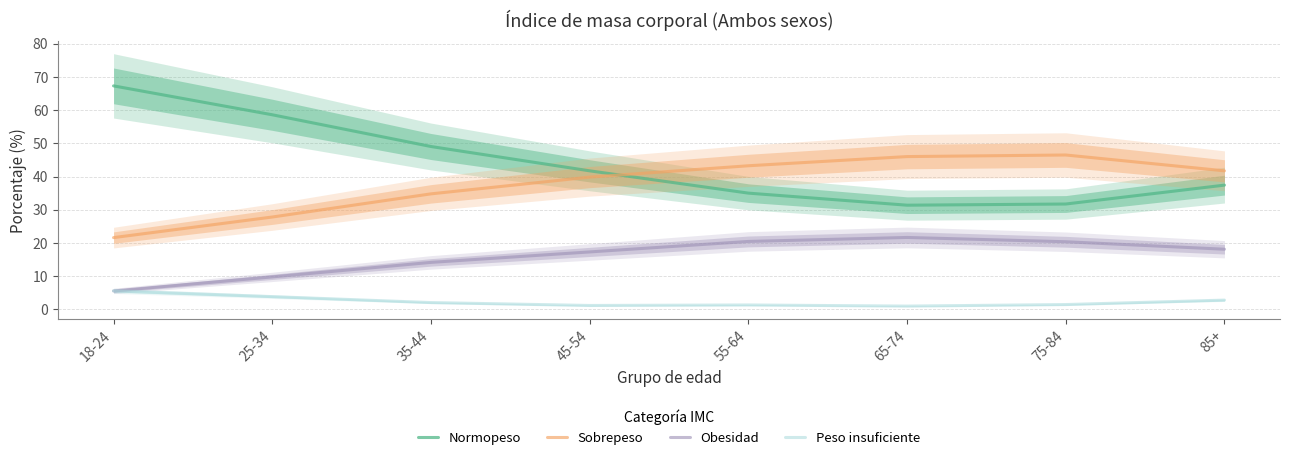

At which label is Peso insuficiente closest to 3?

85+